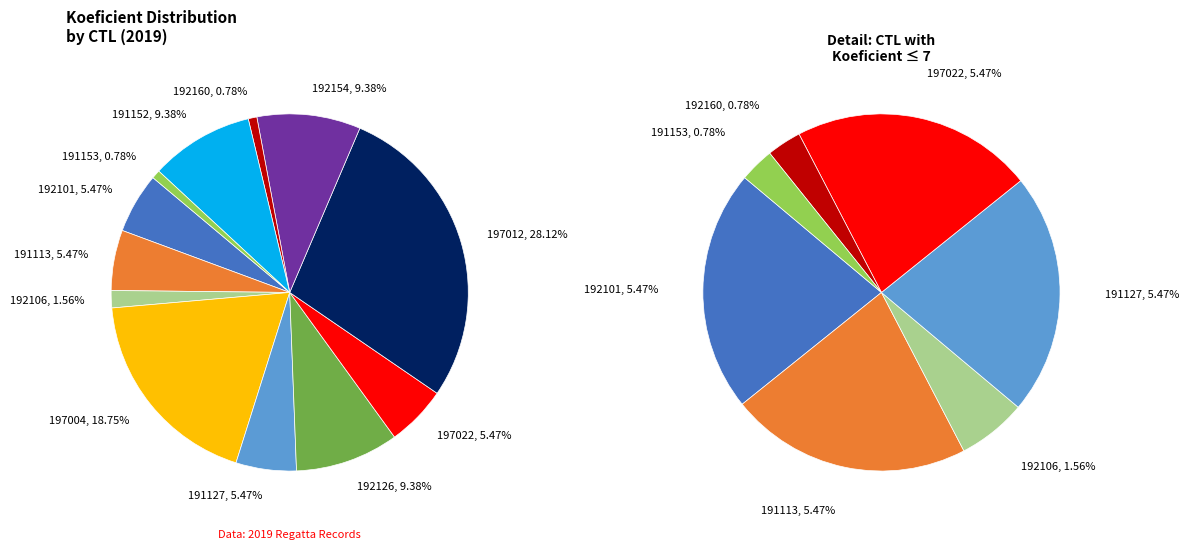

Does 192101 account for over 50% of the chart?

No